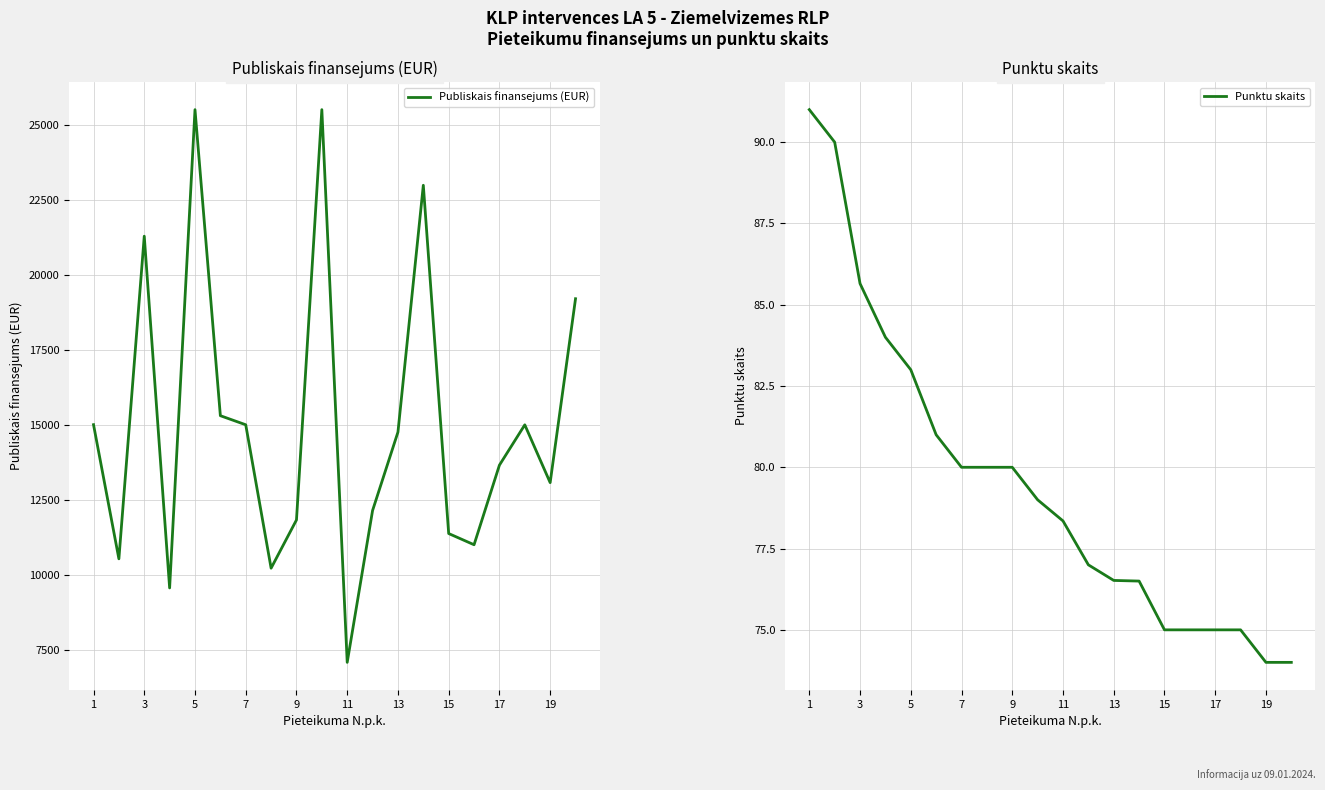

What is the maximum value for Publiskais finansejums (EUR)?

25498.3